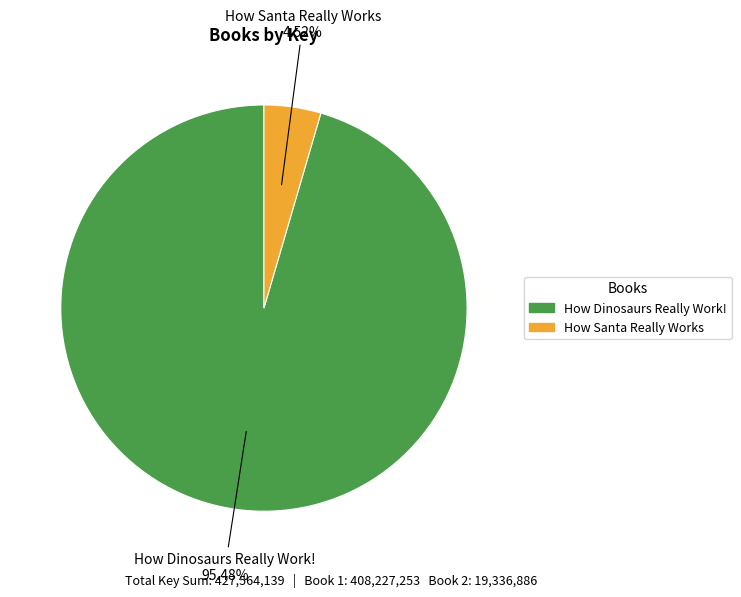

What percentage is the How Dinosaurs Really Work! slice, to the nearest percent?

95%